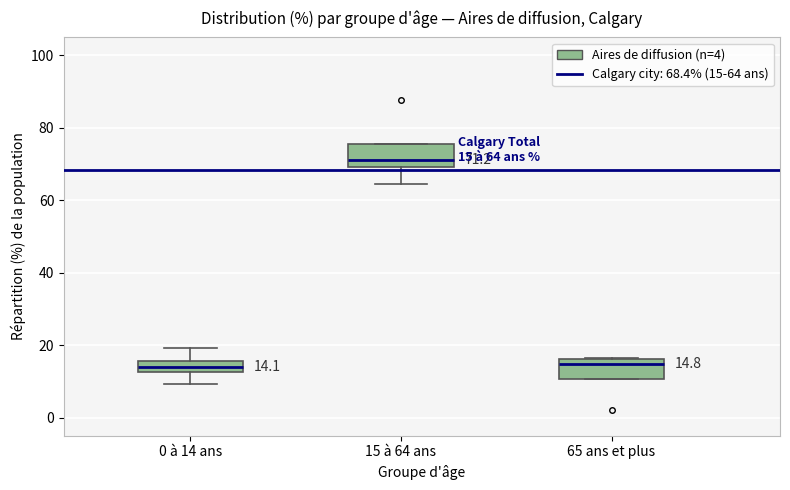

Which box has the highest median line?

15 à 64 ans